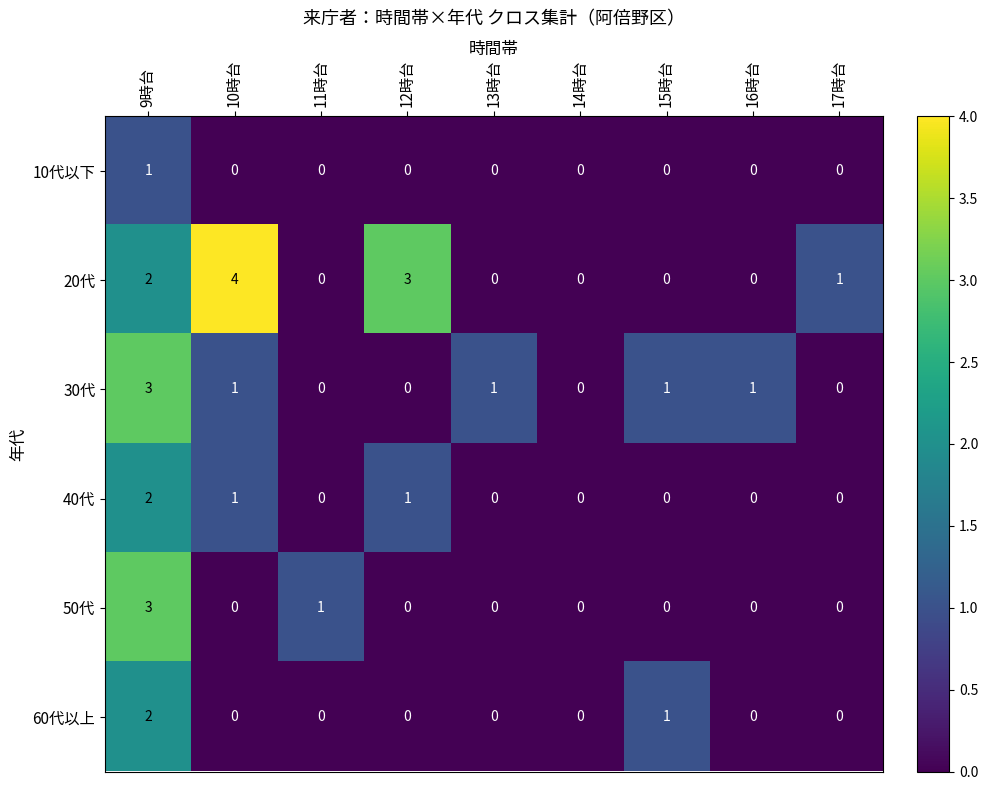

At which category is the sum across all series the highest?

9時台